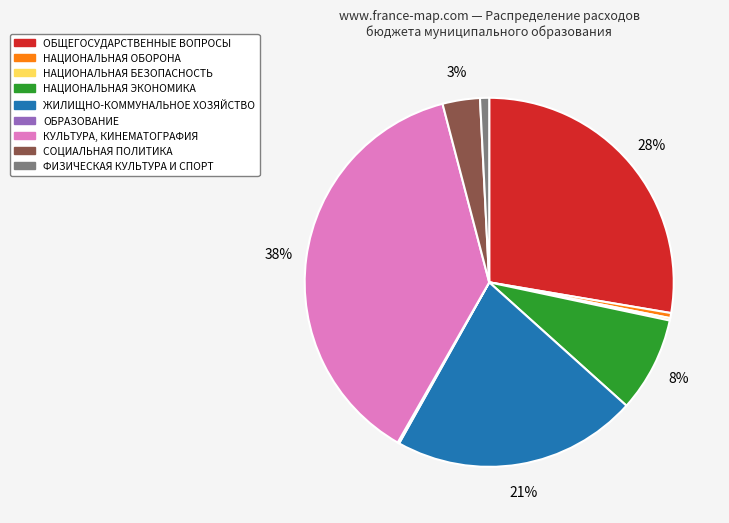

To the nearest percent, what is the average slice percentage?

11%